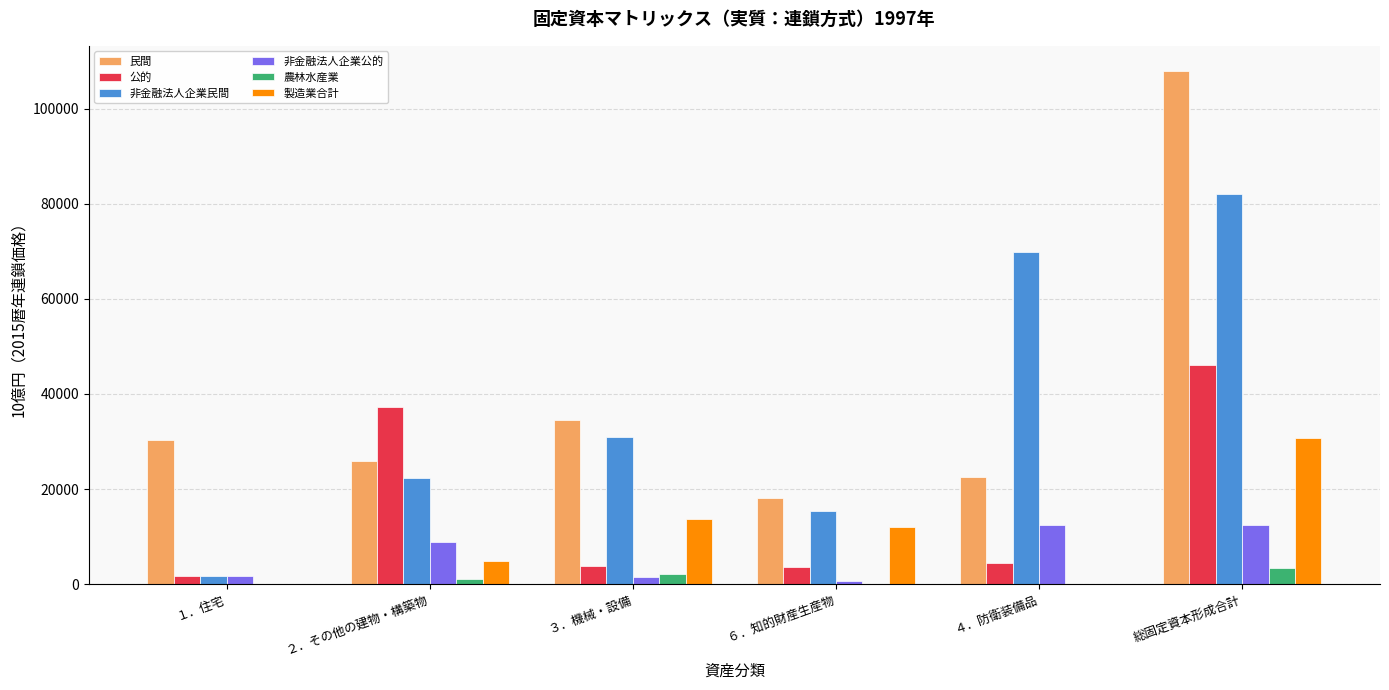

What is the maximum value for 非金融法人企業公的?

12545.0